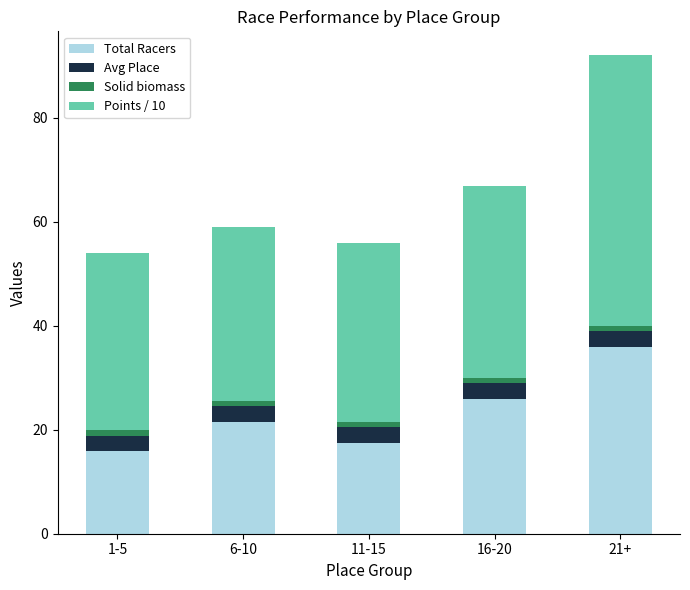

At which label does Total Racers reach its peak?

21+